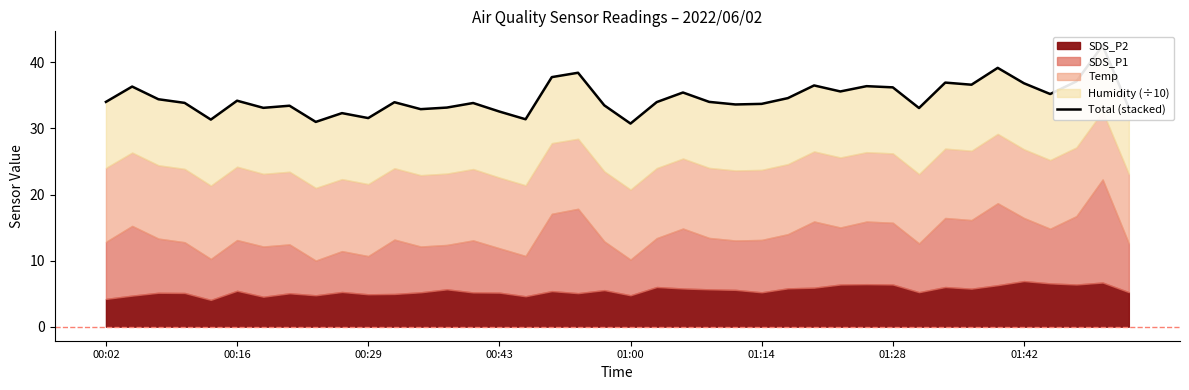

What is the change in value from 00:29 to 34?

+4.8